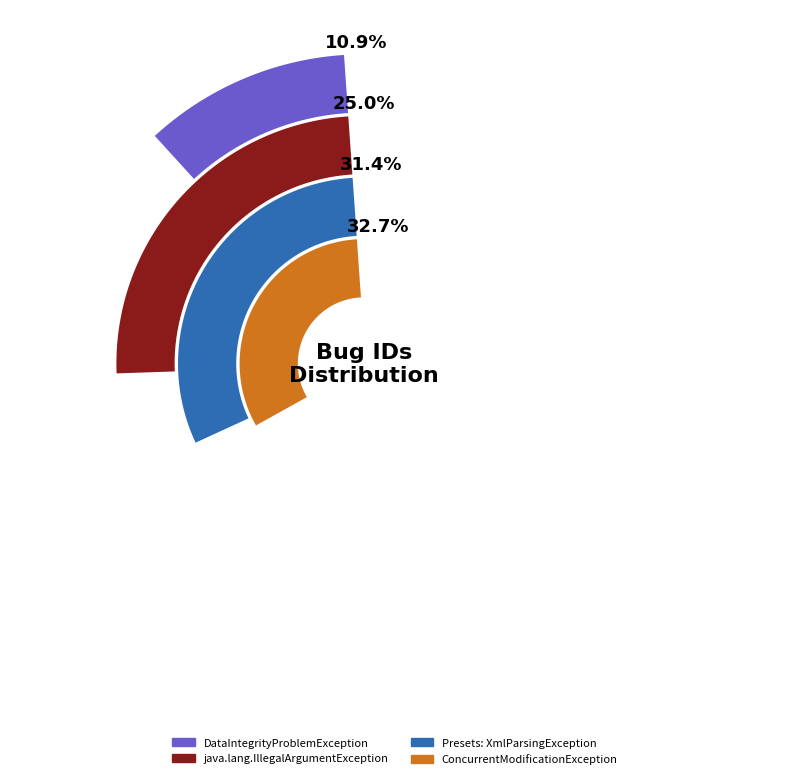

To the nearest percent, what is the combined percentage of java.lang.IllegalArgumentException and ConcurrentModificationException?

58%